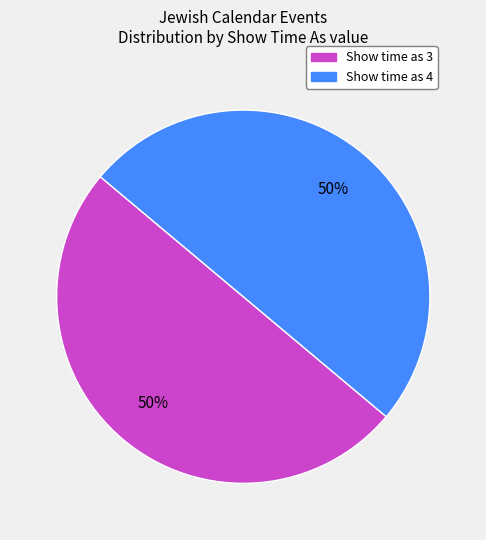

Is the sum of Show time as 3 and Show time as 4 greater than half?

Yes